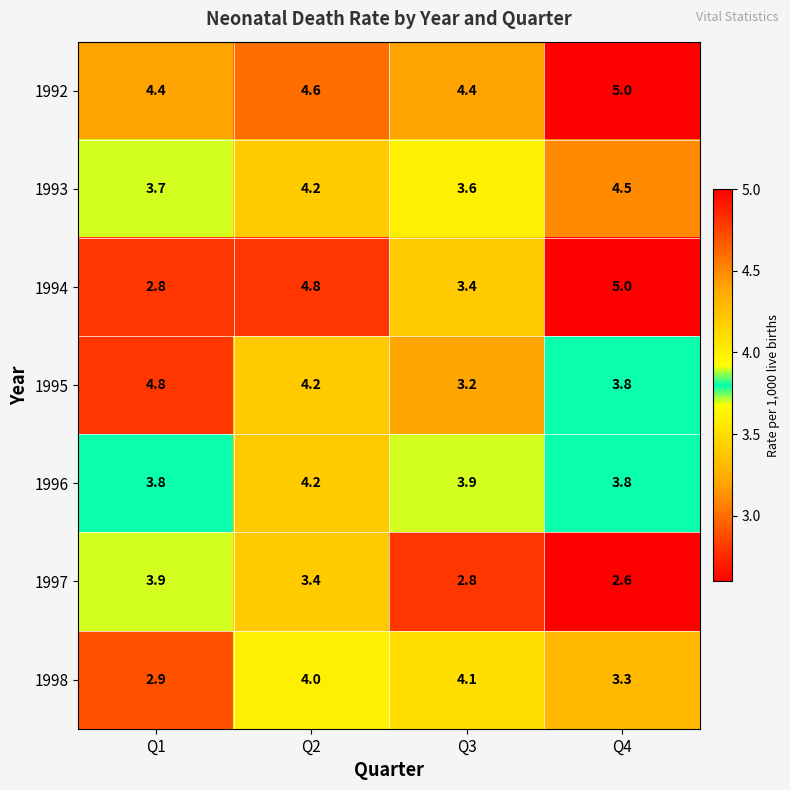

Which series has the largest range (max minus min)?

1994